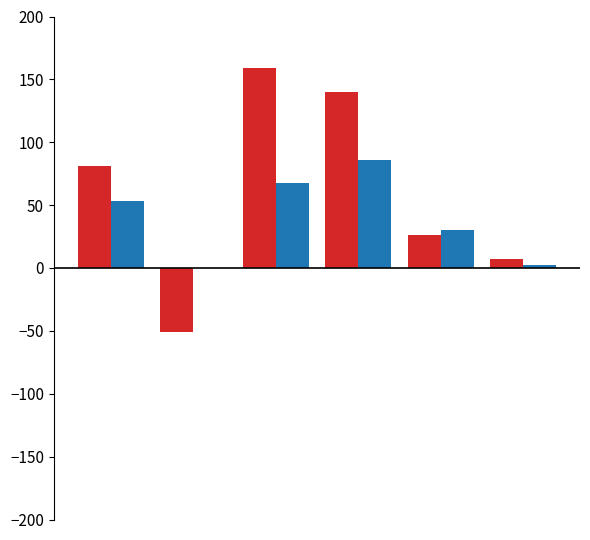

What is the maximum value shown in the chart?

159.1